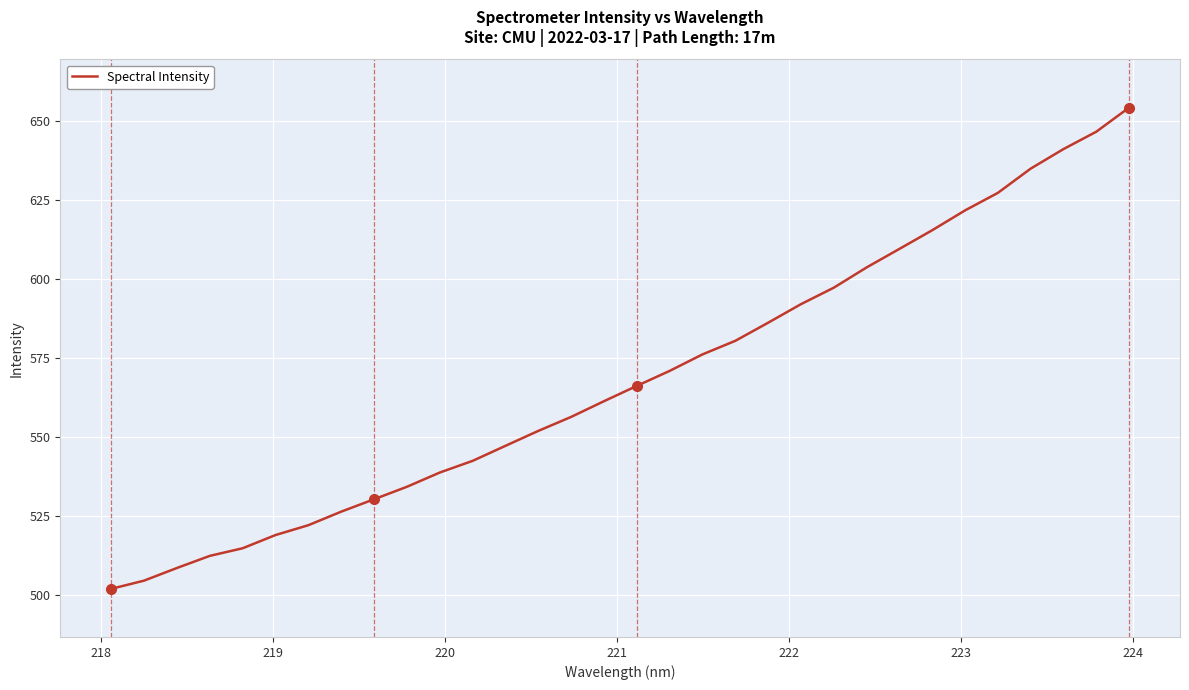

What is the difference between the maximum and minimum values?

152.5